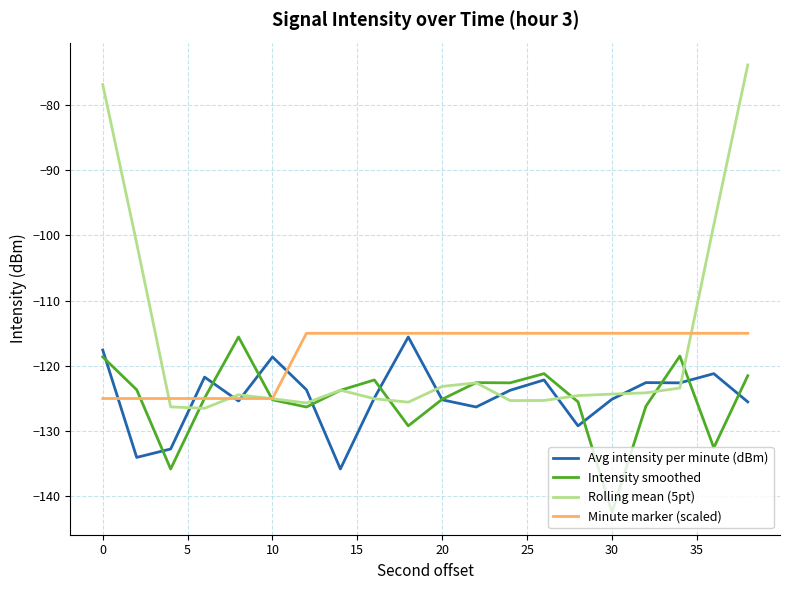

What is the maximum value for Rolling mean (5pt)?

-73.9